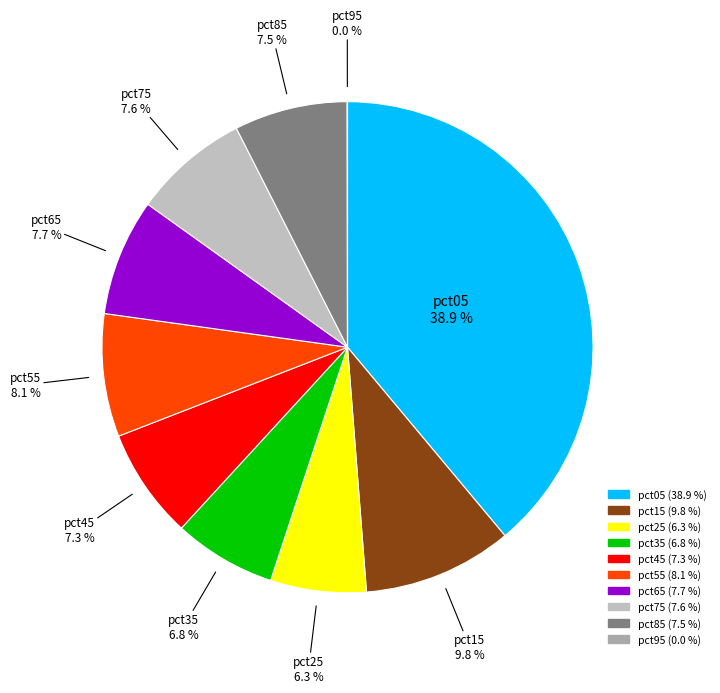

Which slice is the largest?

pct05